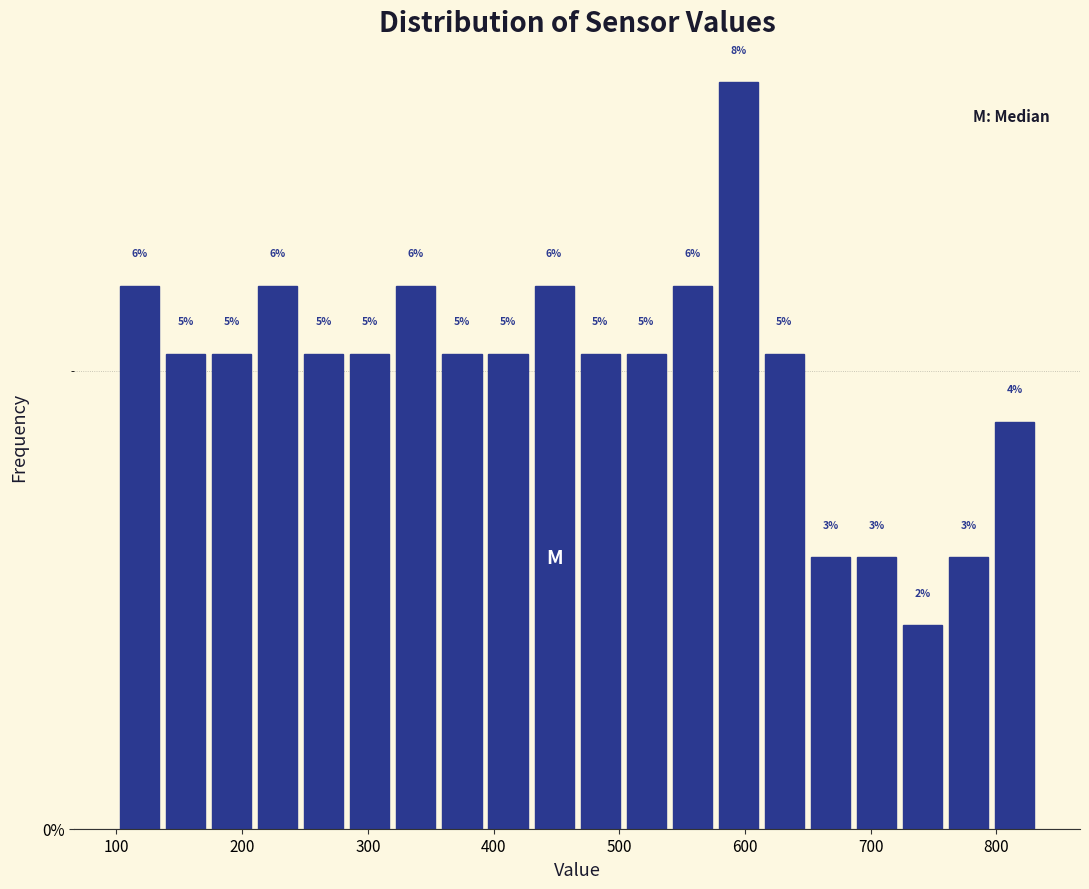

Read against the x-axis, roughly where is the centre of the tallest bar?

590